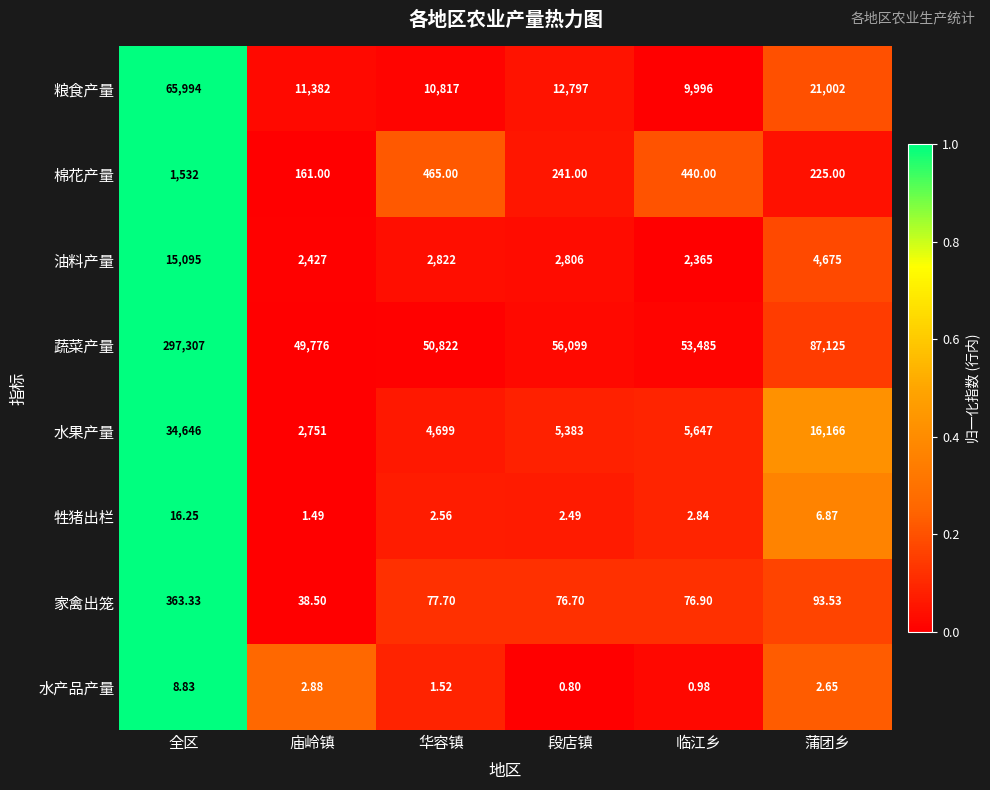

Where is 粮食产量 nearest to the value 37995?

蒲团乡